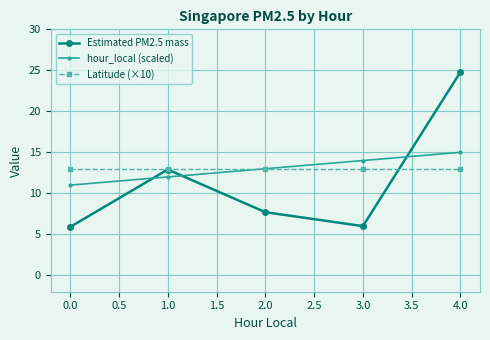

True or false: hour_local (scaled) has a value of 17.4 at 0.0.

False